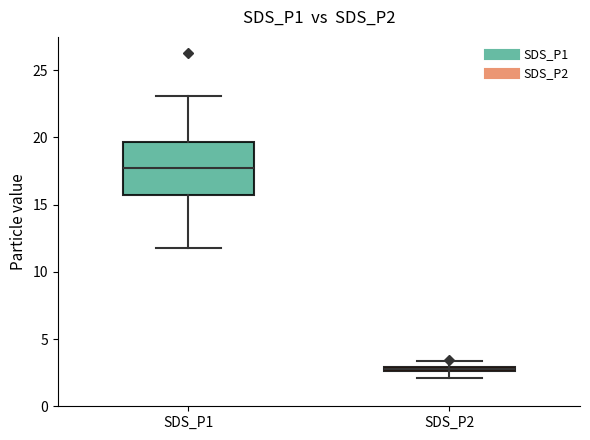

Comparing the boxes themselves (not the whiskers), which one is the tallest?

SDS_P1